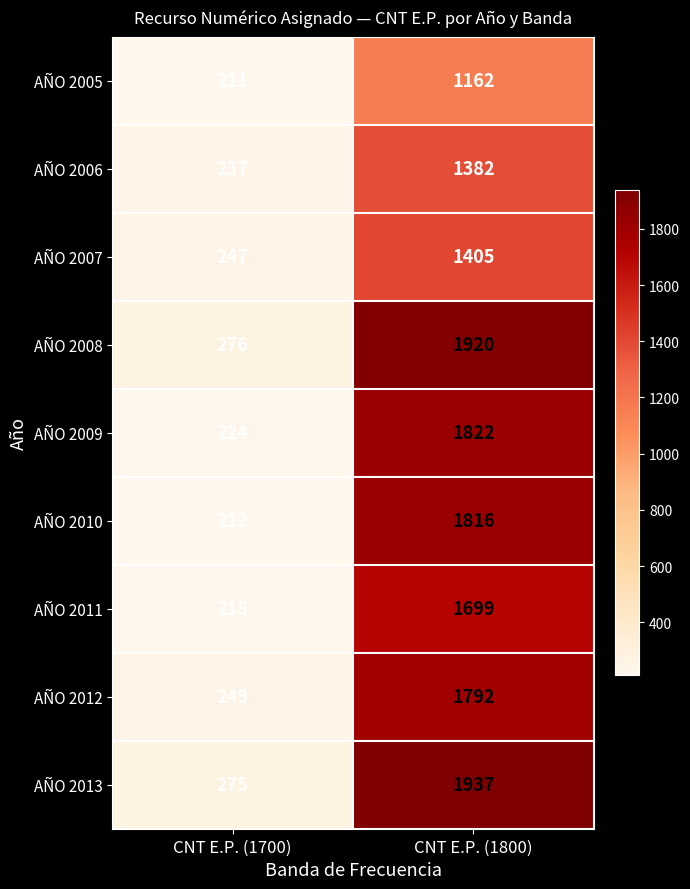

The value of AÑO 2011 at CNT E.P. (1800) is 2490. True or false?

False